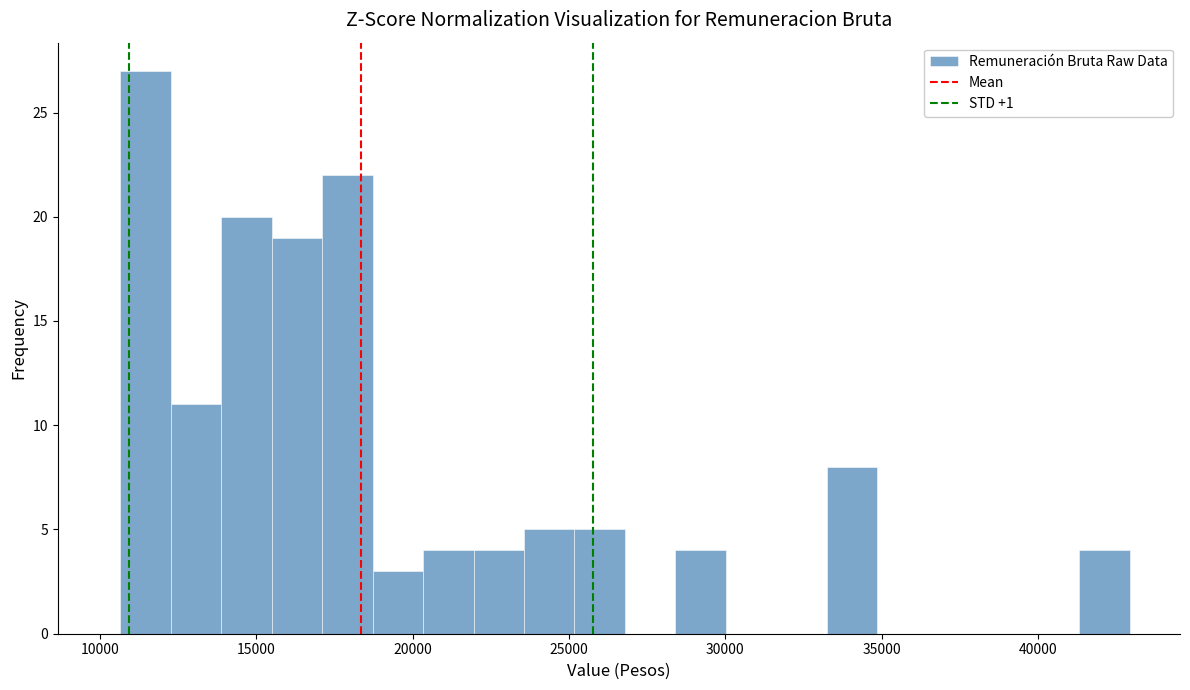

Around what value on the x-axis is the tallest bar? Give the approximate position of its centre, as read against the axis.

11500